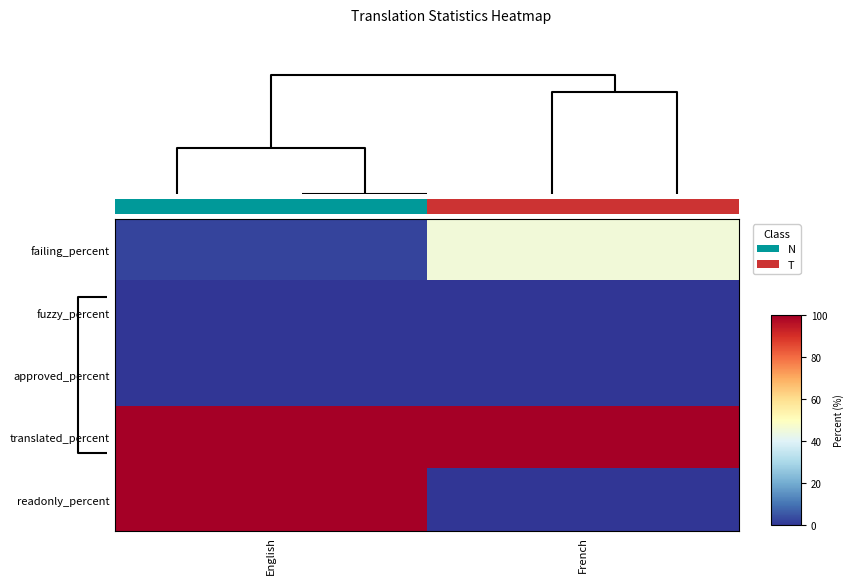

What is the total value across all series at English?

202.6